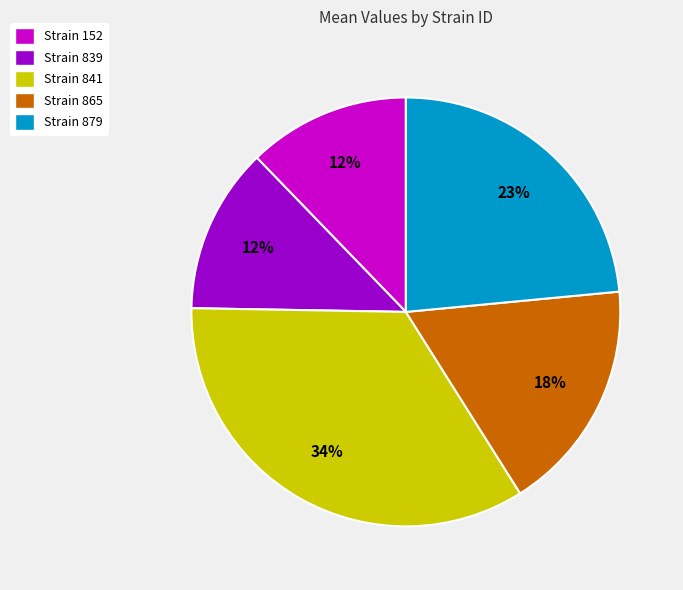

True or false: Strain 879 accounts for 23% of the total.

True